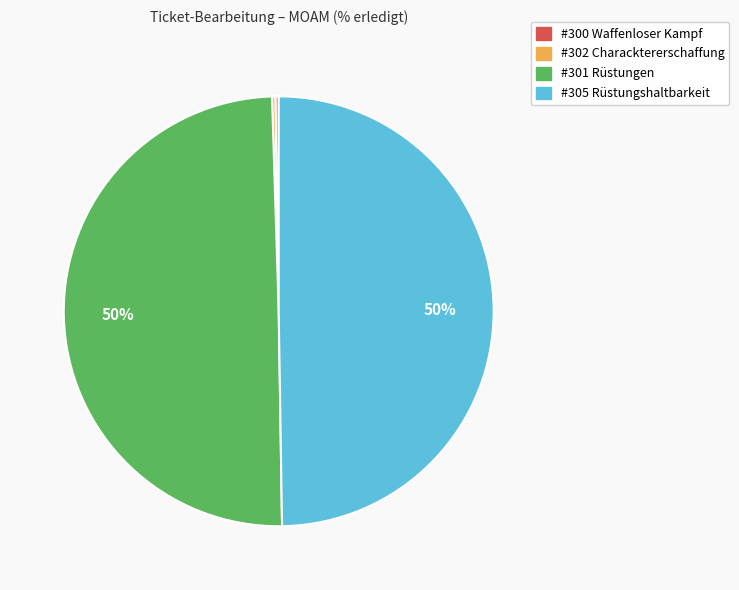

To the nearest percent, what percentage of the pie is #305 Rüstungshaltbarkeit?

50%